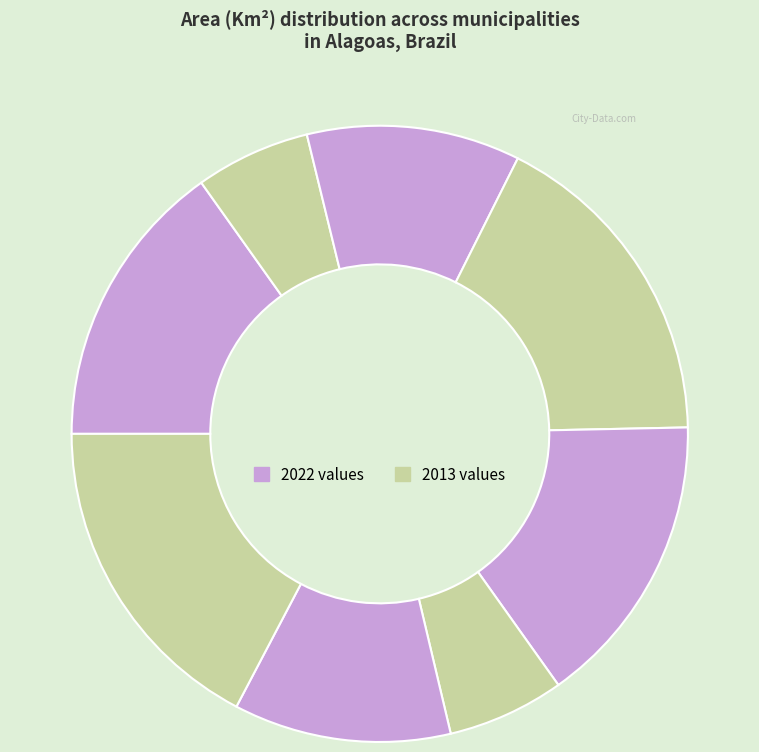

How many segments does this pie chart have?

8